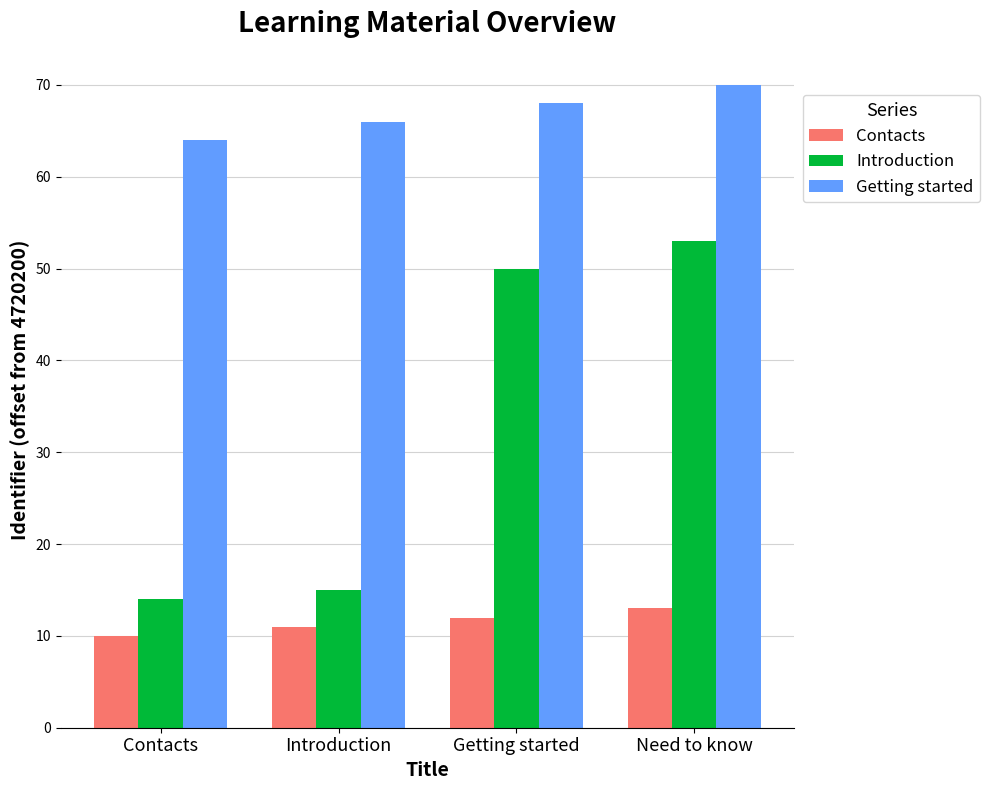

What position from the left is Contacts?

1